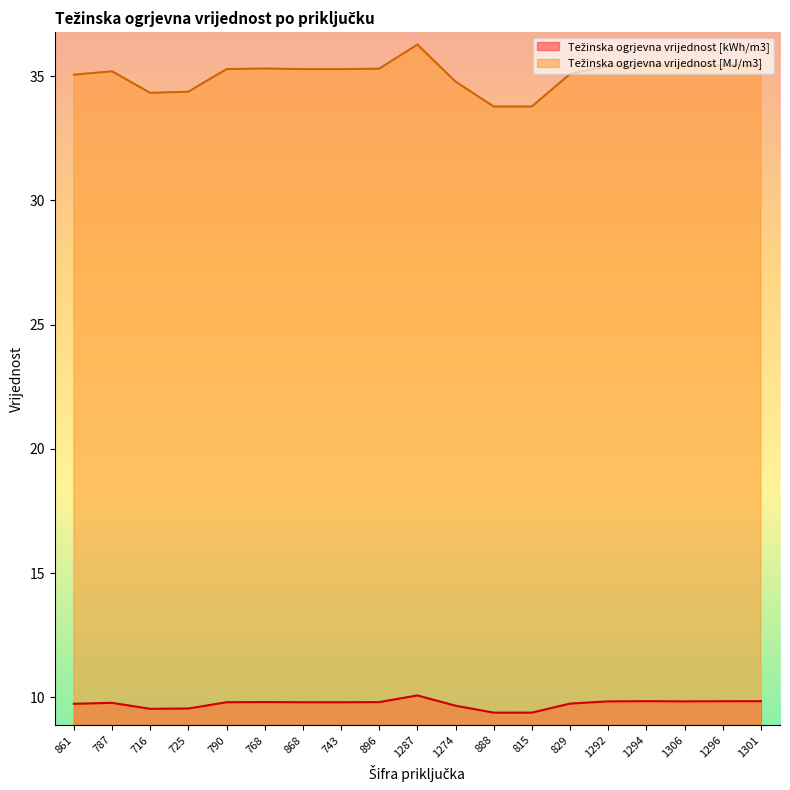

What is the difference between the maximum and minimum values in the Težinska ogrjevna vrijednost [kWh/m3] series?

0.7